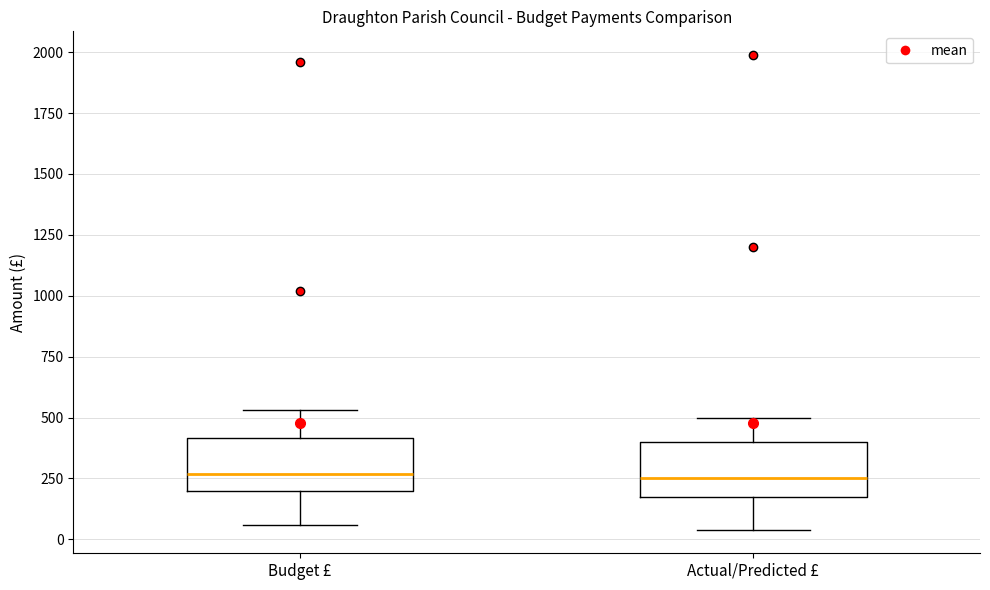

Where is the lower edge of the box for Budget £ on the y-axis? The values are not printed on the chart, so give them approximately, as read against the axis.

200